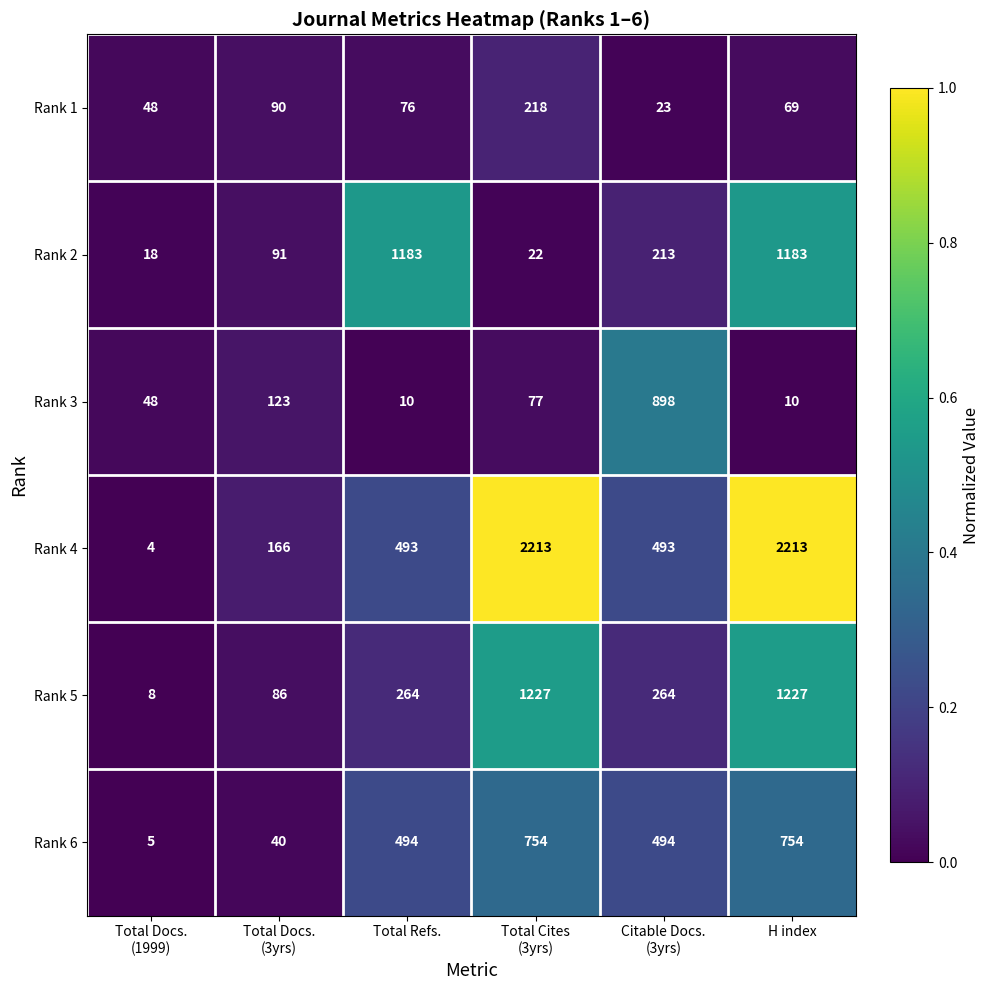

At which category is the sum across all series the highest?

H index